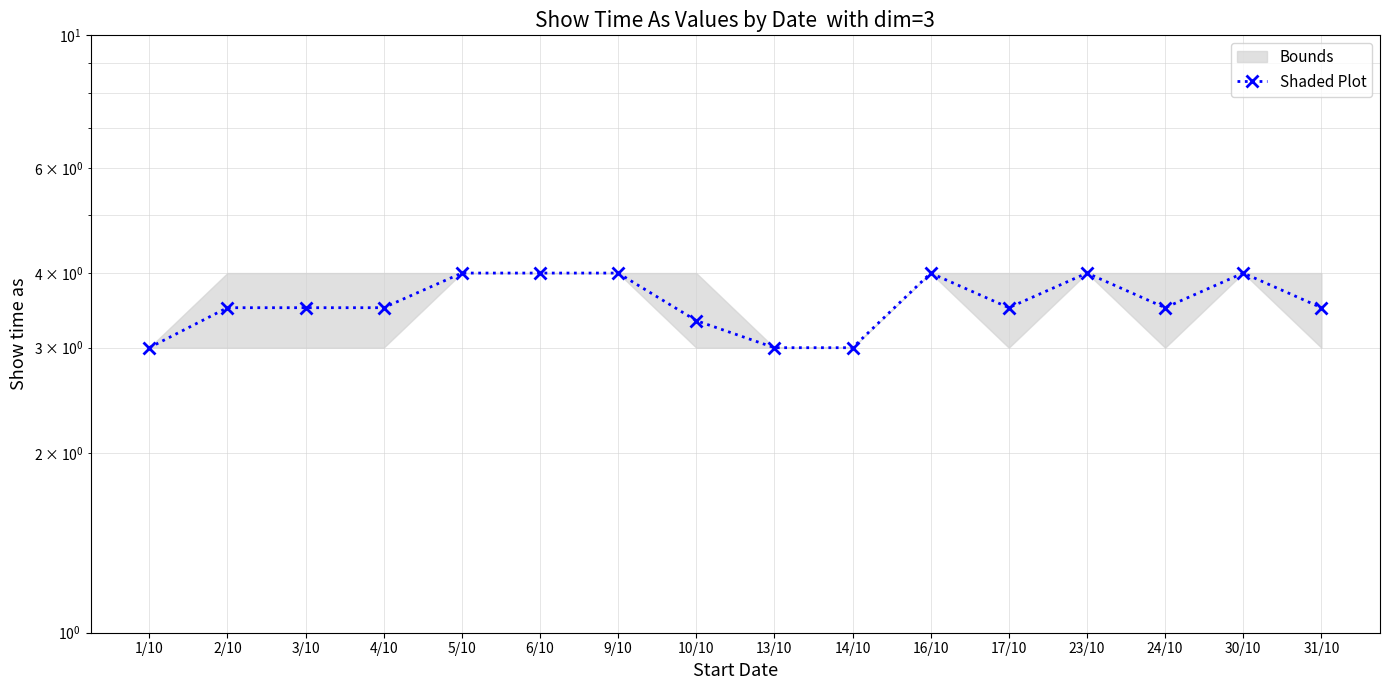

Reading left to right, what are all the values shown in this chart?

3.0	3.5	3.5	3.5	4.0	4.0	4.0	3.3	3.0	3.0	4.0	3.5	4.0	3.5	4.0	3.5